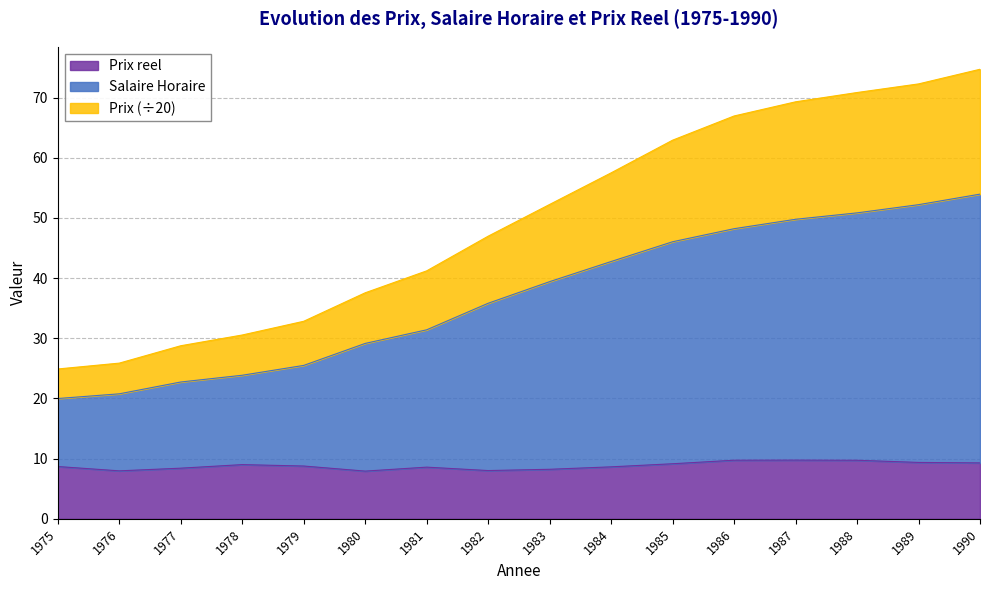

The Prix reel series shows 13.4 at 1989. True or false?

False